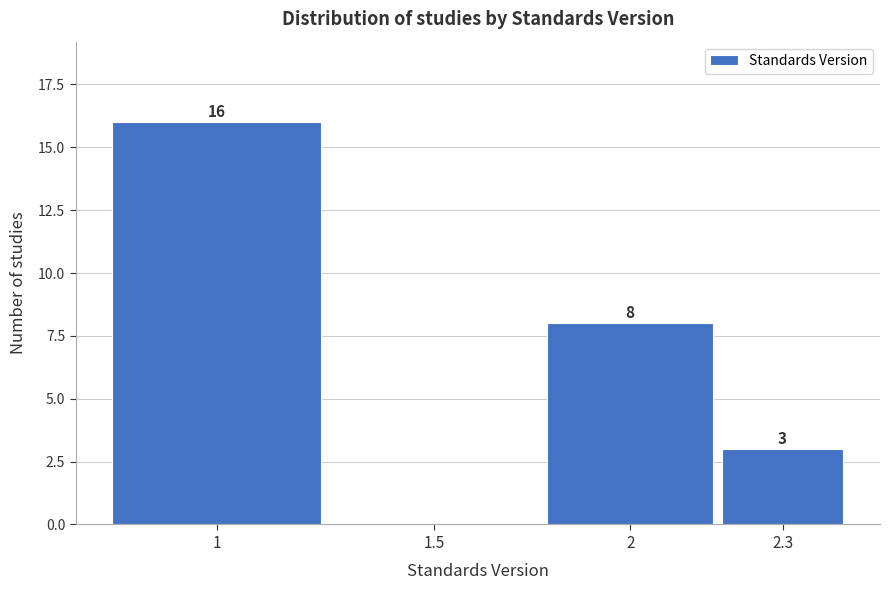

Reading left to right, list all the values displayed in this chart.

1=16	1.5=0	2=8	2.3=3